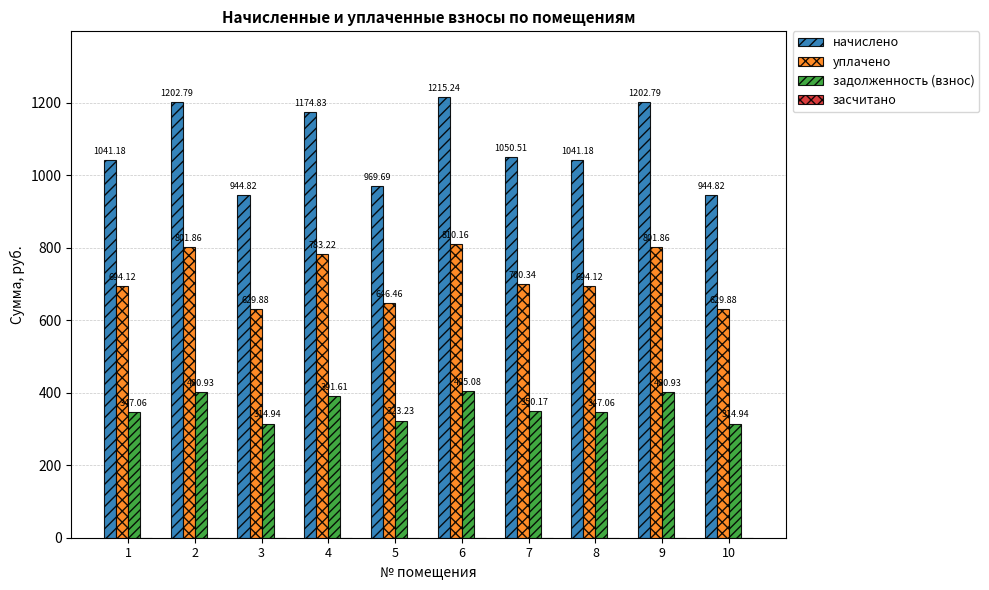

Rank the series at 2 from lowest to highest value.

задолженность (взнос), уплачено, начислено